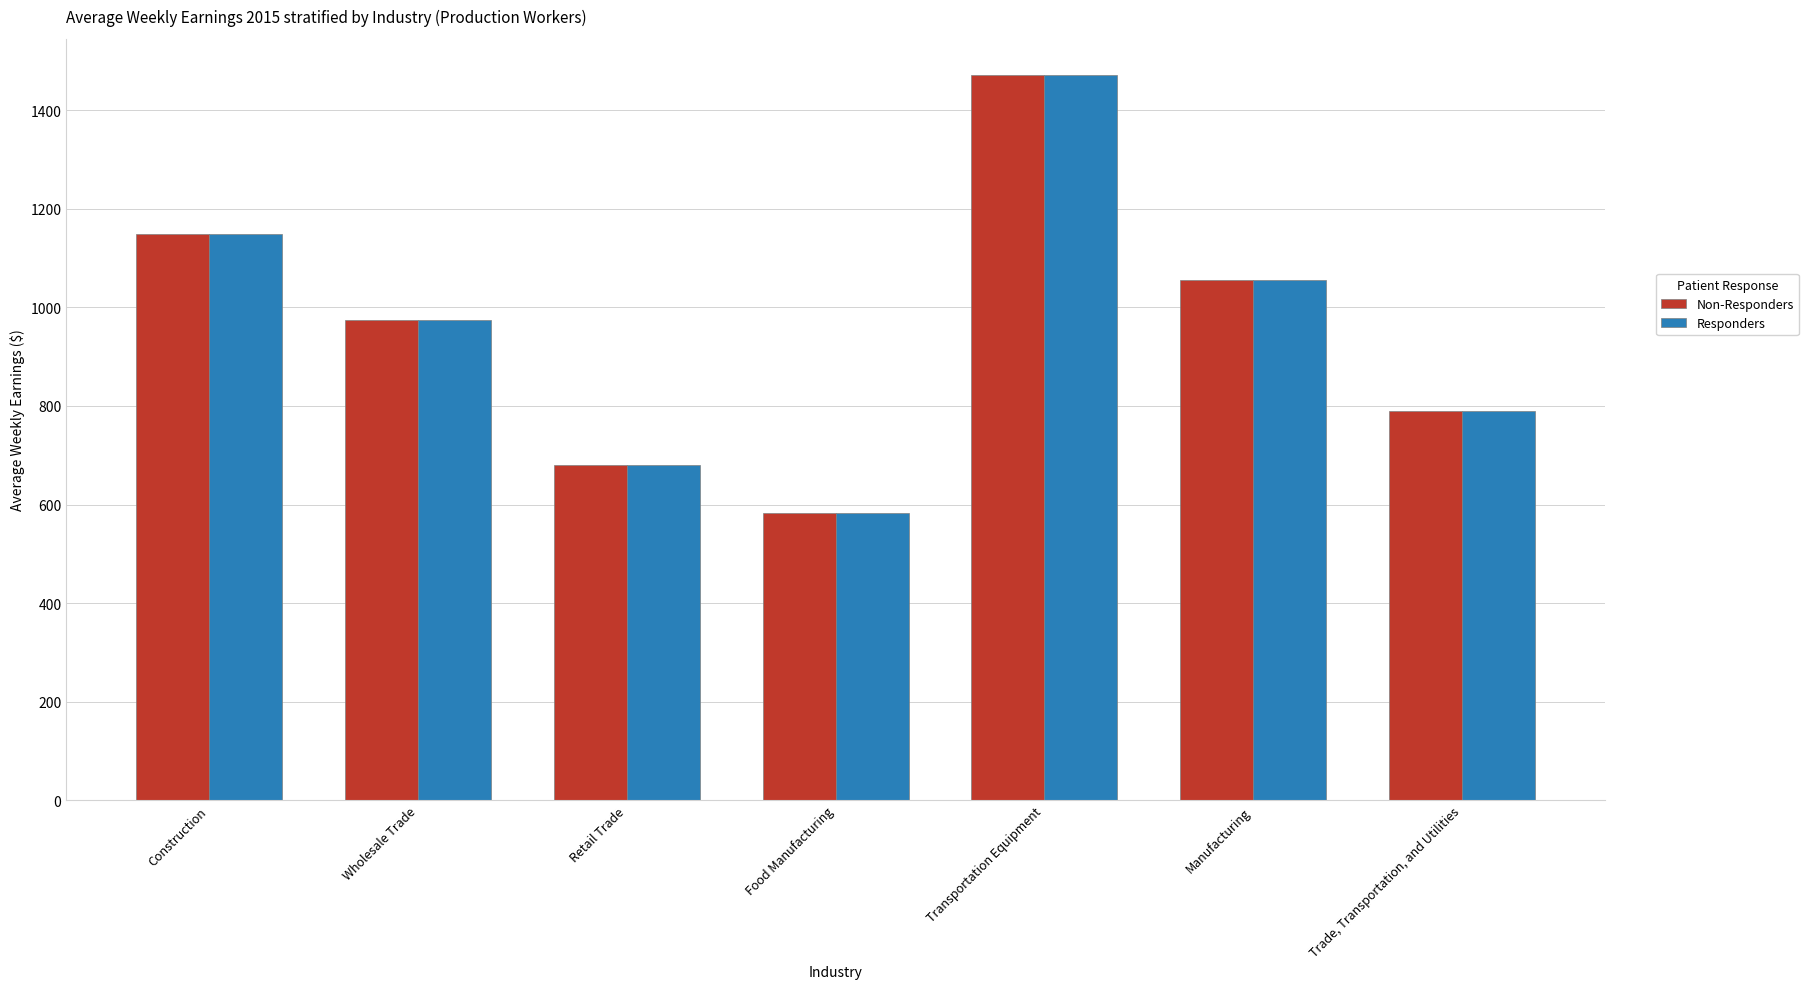

Is the value of Responders at Transportation Equipment greater than the value of Non-Responders at Trade, Transportation, and Utilities?

Yes